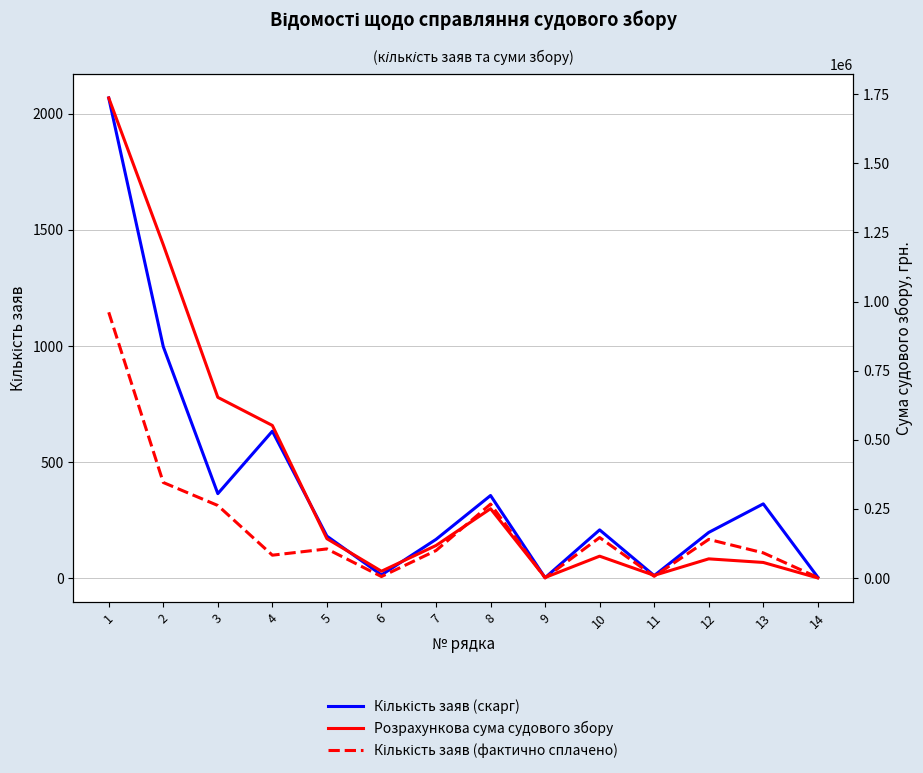

What is the average value of the Кількість заяв (фактично сплачено) series?

214.5